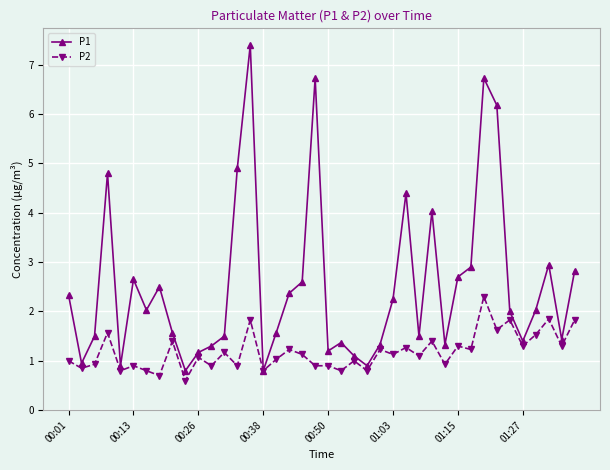

Count the number of data series in this chart.

2